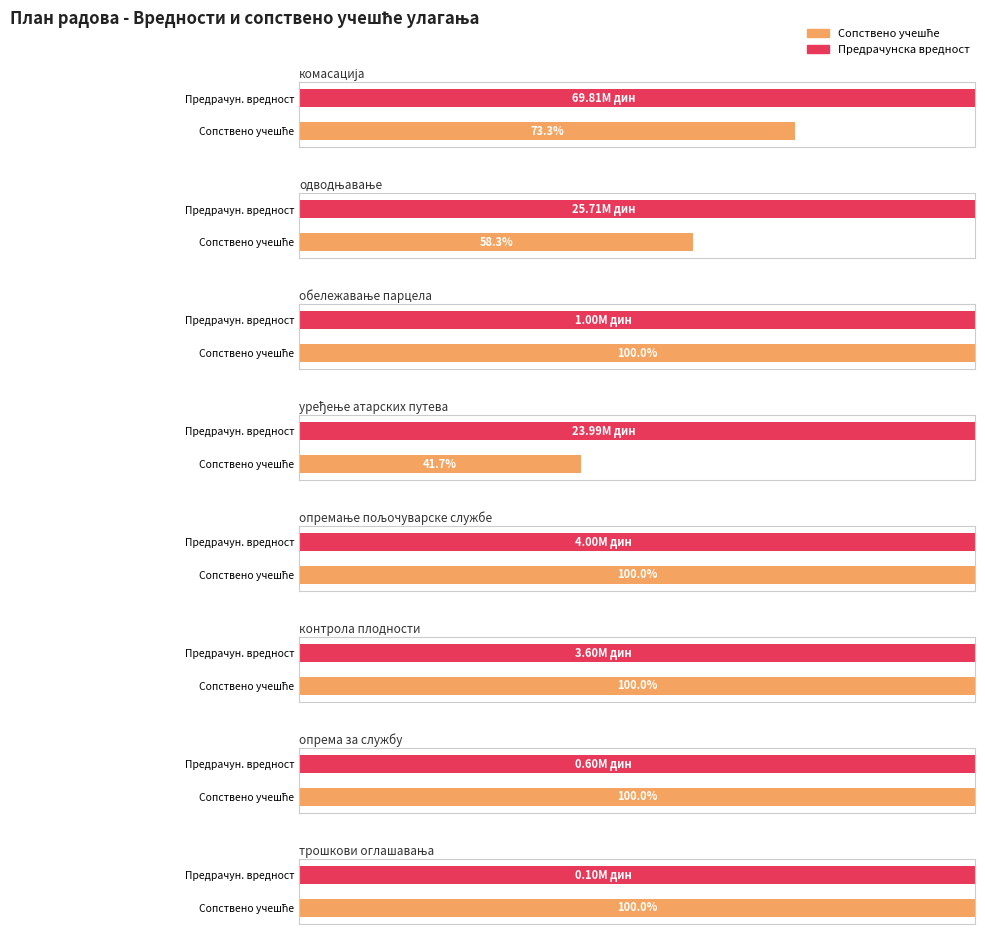

The value of Сопствено учешће at опрема за службу is 600000.0. True or false?

True